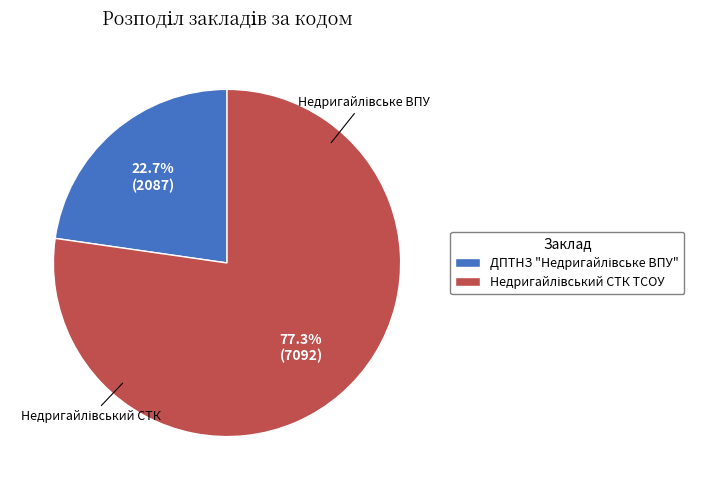

The ДПТНЗ "Недригайлівське ВПУ" slice represents 32% of the pie. True or false?

False